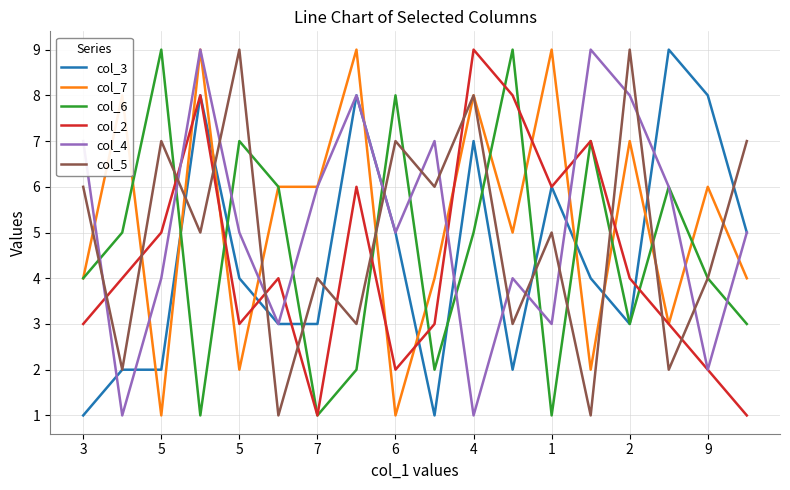

Reading right to left, list all the values displayed in this chart.

col_3: 5	8	9	3	4	6	2	7	1	5	8	3	3	4	8	2	2	1
col_7: 4	6	3	7	2	9	5	8	4	1	9	6	6	2	9	1	8	4
col_6: 3	4	6	3	7	1	9	5	2	8	2	1	6	7	1	9	5	4
col_2: 1	2	3	4	7	6	8	9	3	2	6	1	4	3	8	5	4	3
col_4: 5	2	6	8	9	3	4	1	7	5	8	6	3	5	9	4	1	7
col_5: 7	4	2	9	1	5	3	8	6	7	3	4	1	9	5	7	2	6